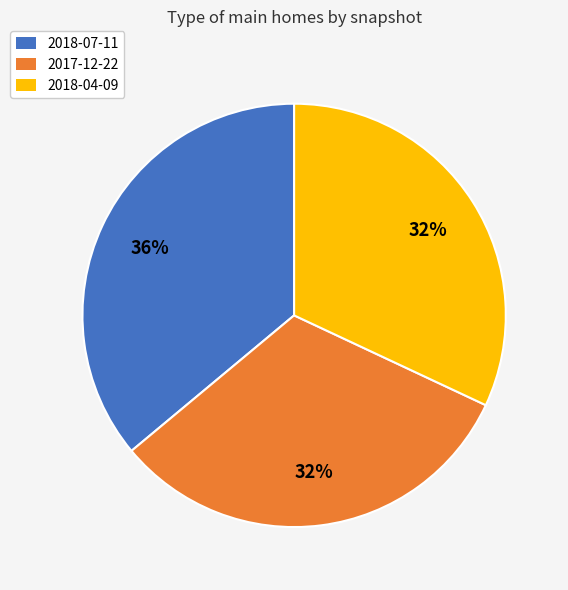

To the nearest percent, what is the average slice percentage?

33%